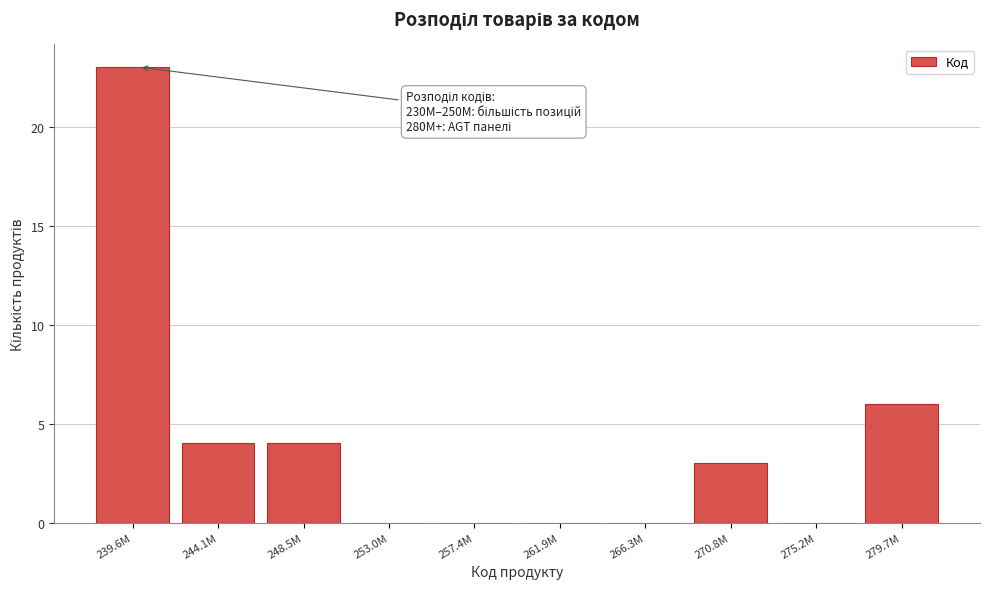

Reading left to right, what are all the values shown in this chart?

239.6M=23	244.1M=4	248.5M=4	253.0M=0	257.4M=0	261.9M=0	266.3M=0	270.8M=3	275.2M=0	279.7M=6